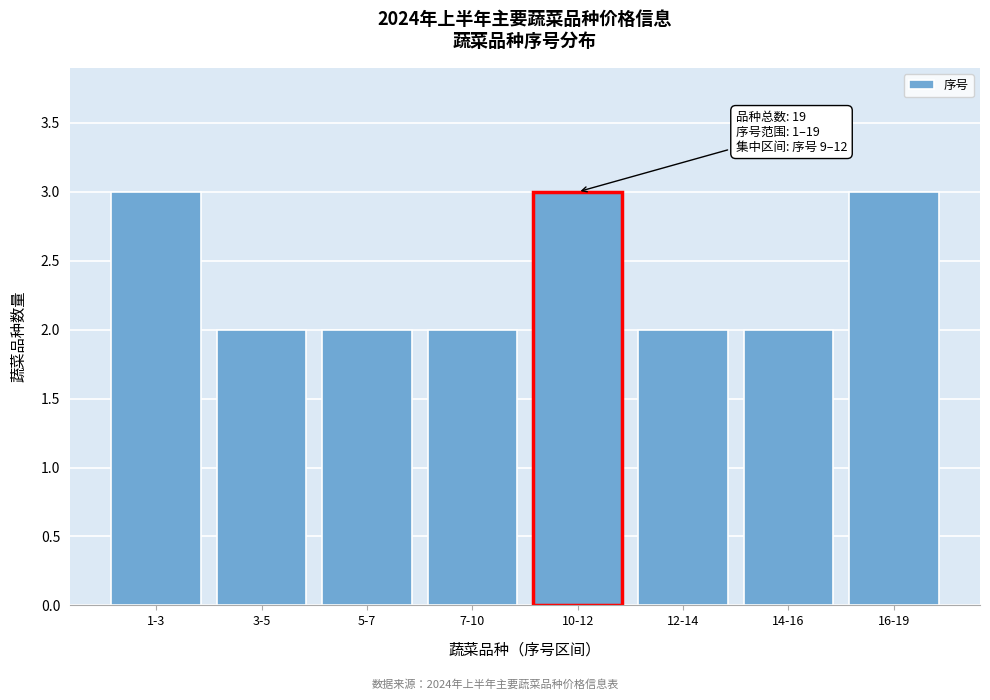

Reading right to left, what are all the values shown in this chart?

3	2	2	3	2	2	2	3